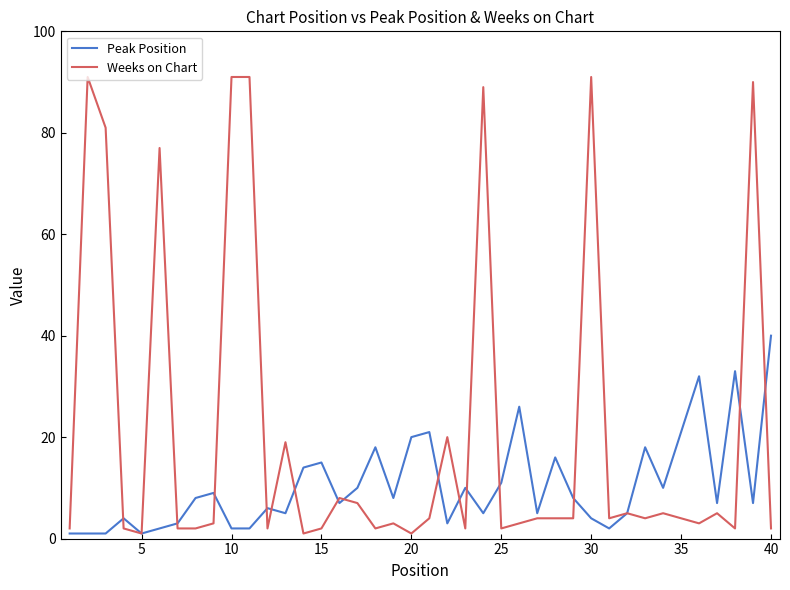

What is the maximum value shown in the chart?

91